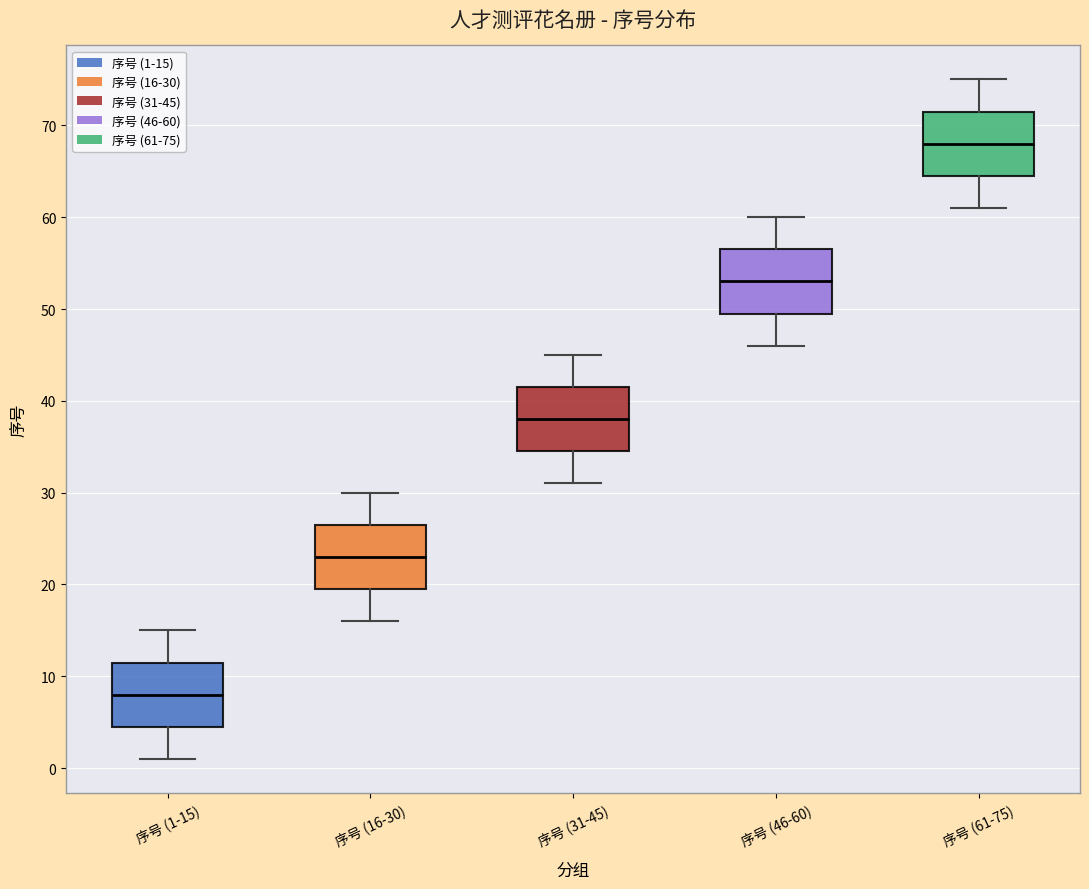

Where is the upper edge of the box for 序号 (31-45) on the y-axis? The values are not printed on the chart, so give them approximately, as read against the axis.

42